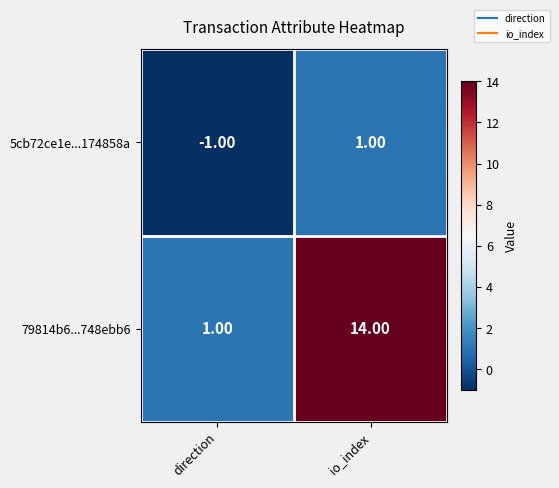

Where is 79814b6...748ebb6 nearest to the value 7?

direction